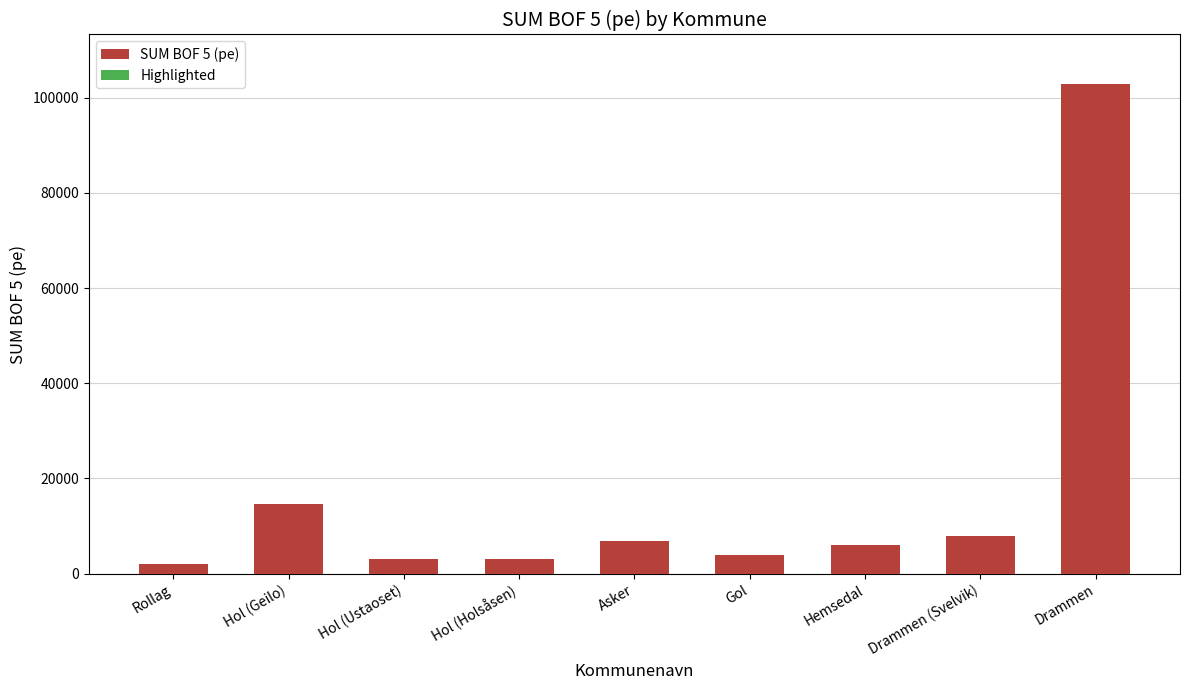

Reading right to left, what are all the values shown in this chart?

Drammen=102996	Drammen (Svelvik)=7924	Hemsedal=6100	Gol=4000	Asker=6947	Hol (Holsåsen)=3102	Hol (Ustaoset)=3176	Hol (Geilo)=14667	Rollag=2000